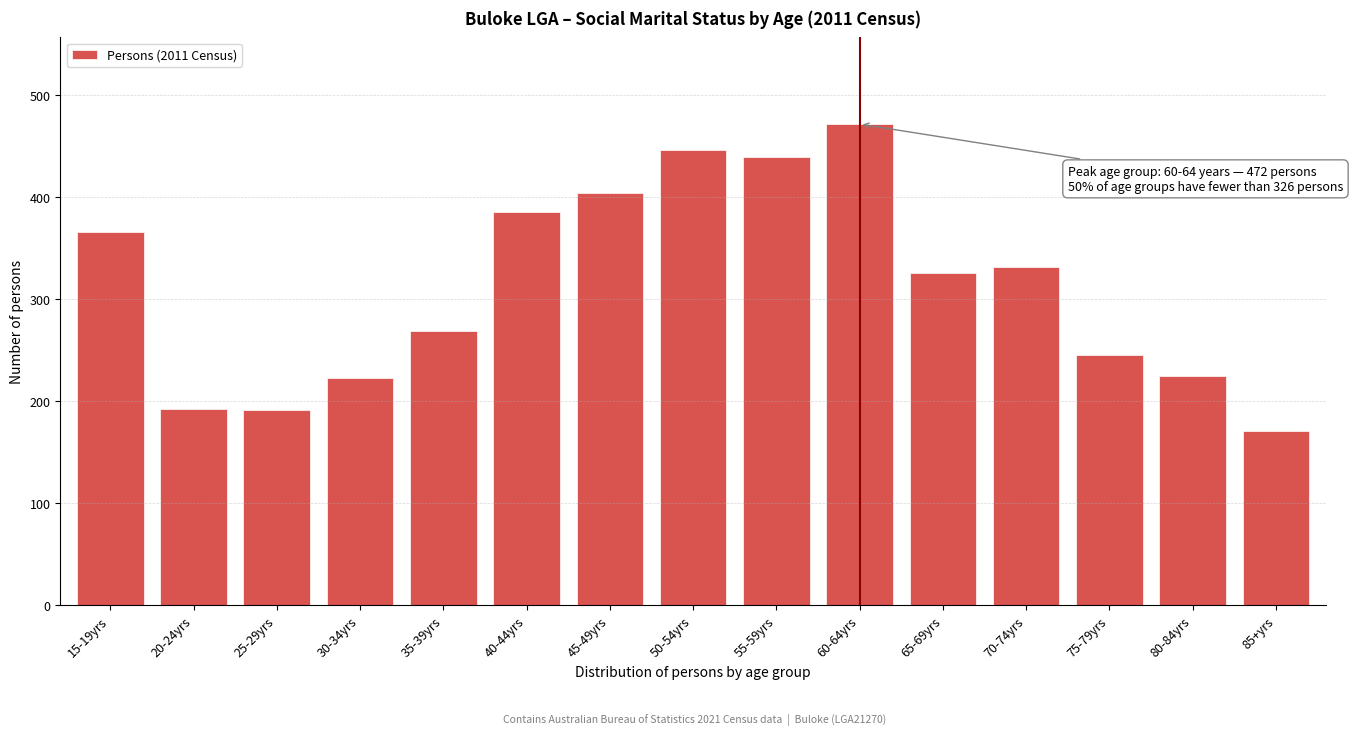

The chart shows a value of 171 at 85+yrs. True or false?

True